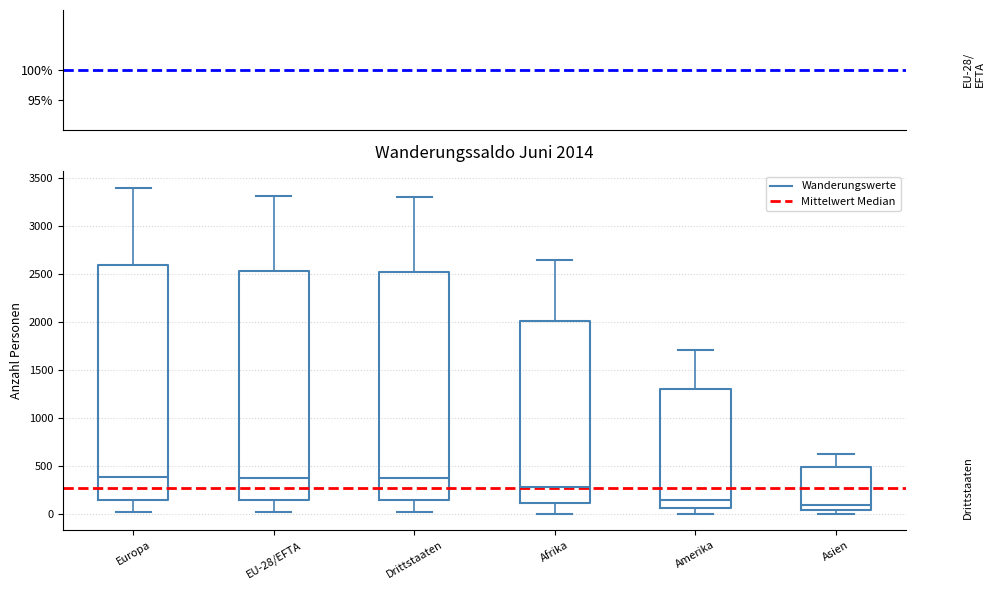

Which box is the tallest, from its lower edge to its upper edge?

Europa